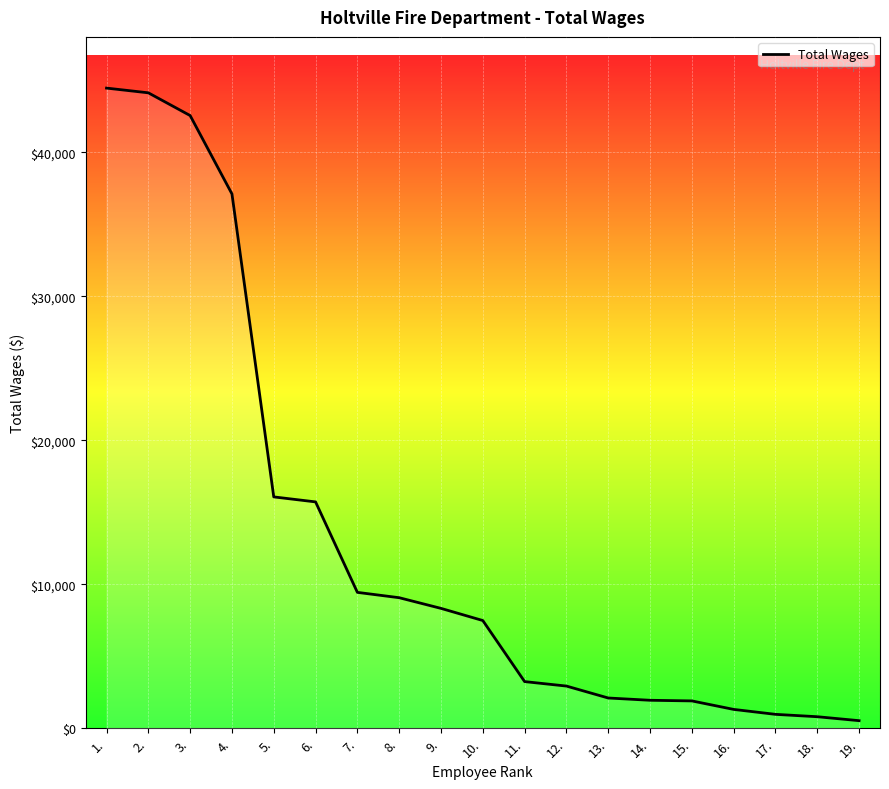

What is the difference between the values at 17. and 13.?

1135